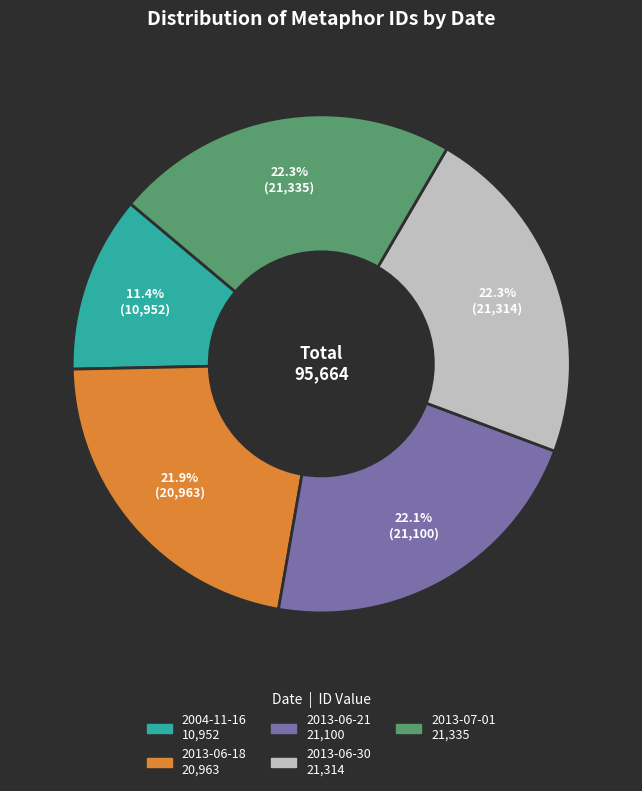

Which category has the smallest portion of the pie?

2004-11-16